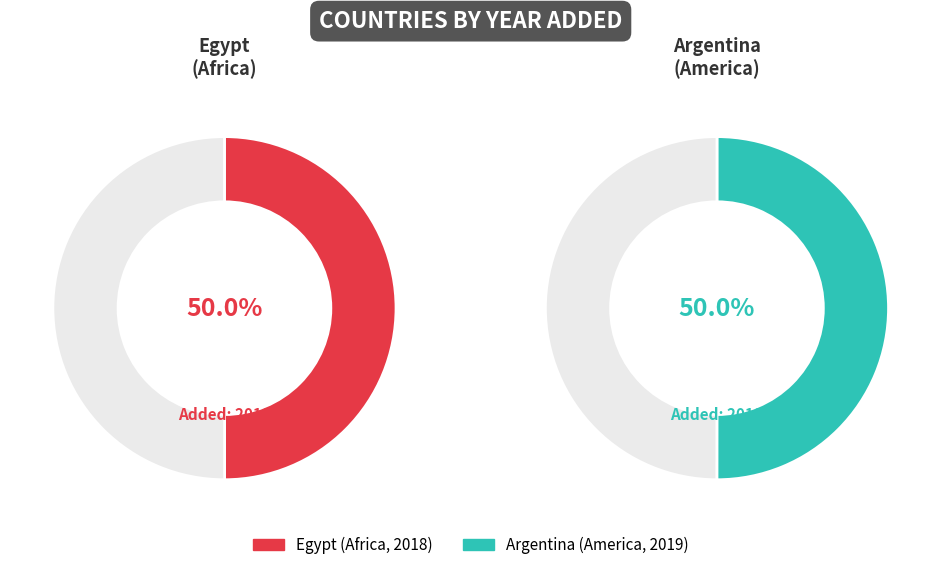

How many segments does this pie chart have?

2